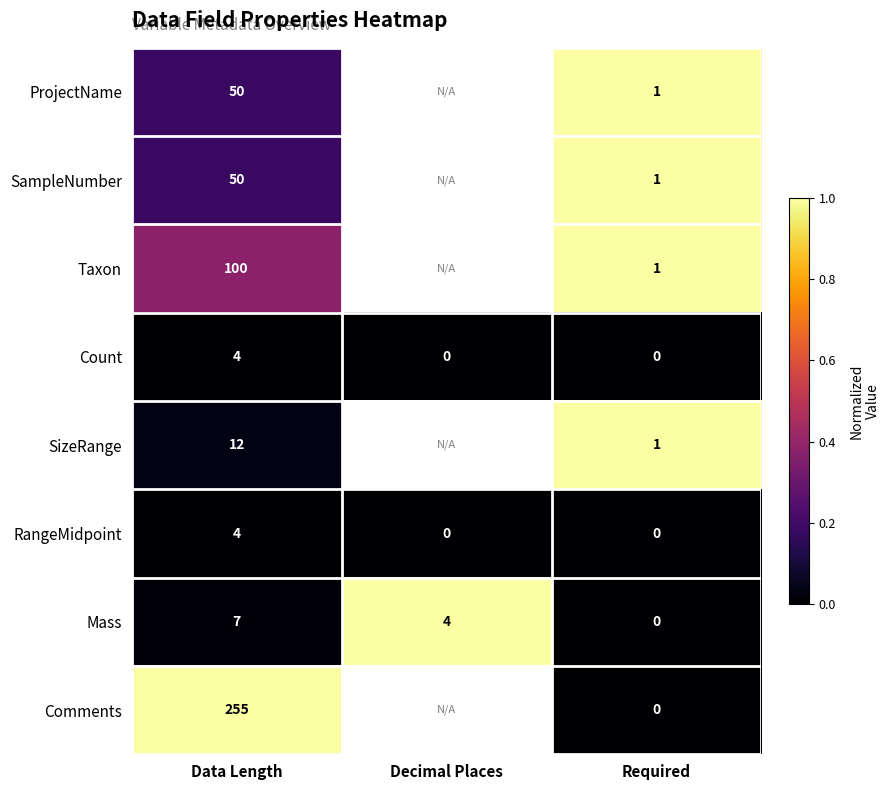

At which label is Mass closest to 3?

Decimal Places